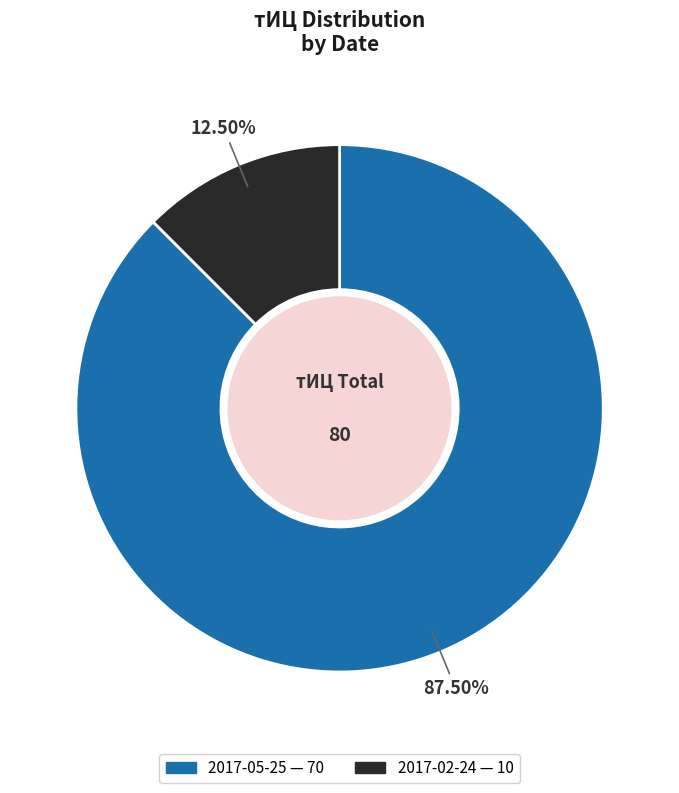

To the nearest percent, what is the combined percentage of 2017-05-25 and 2017-02-24?

100%